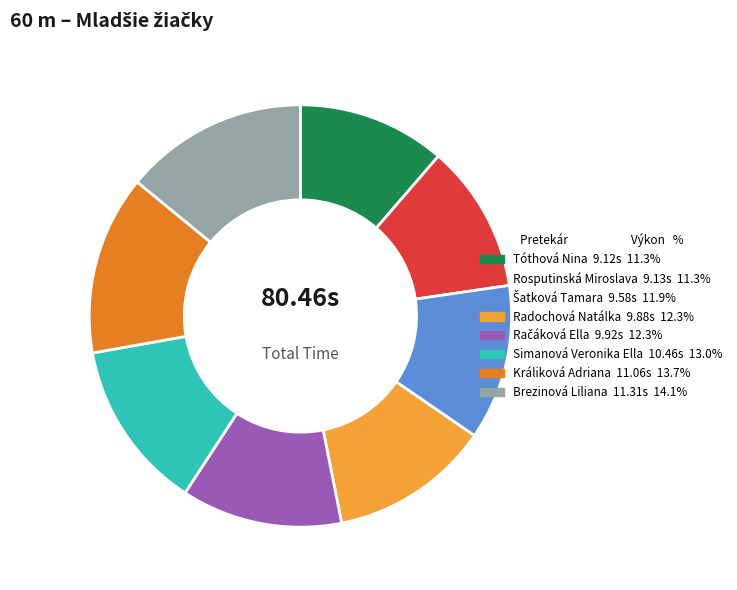

Combined, do Simanová Veronika Ella and Králiková Adriana account for over 50%?

No